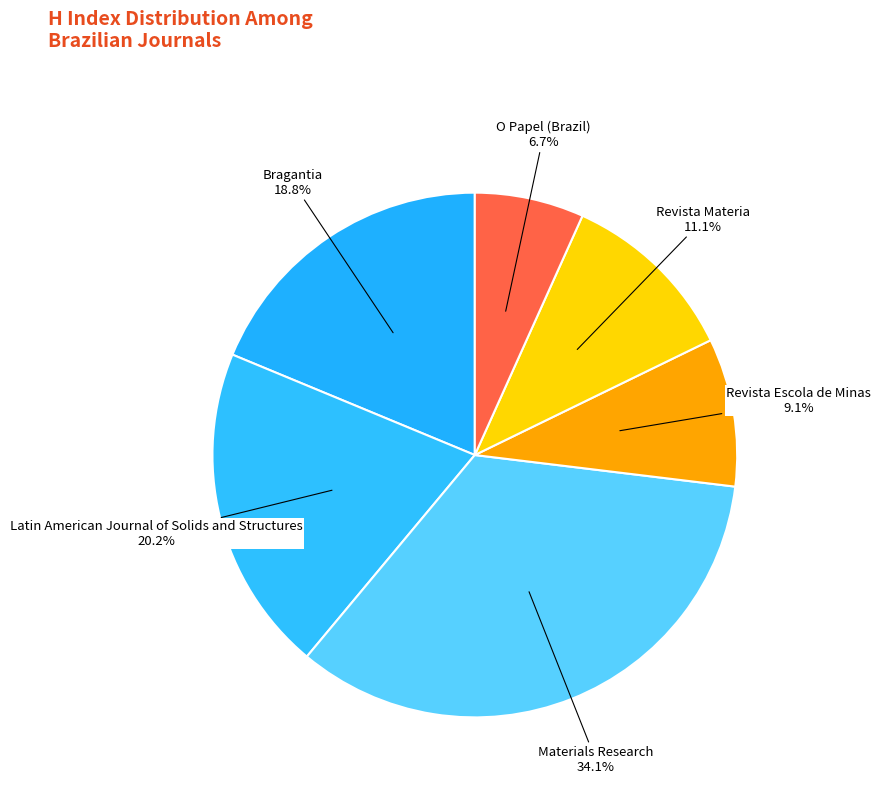

How many slices are in this pie chart?

6